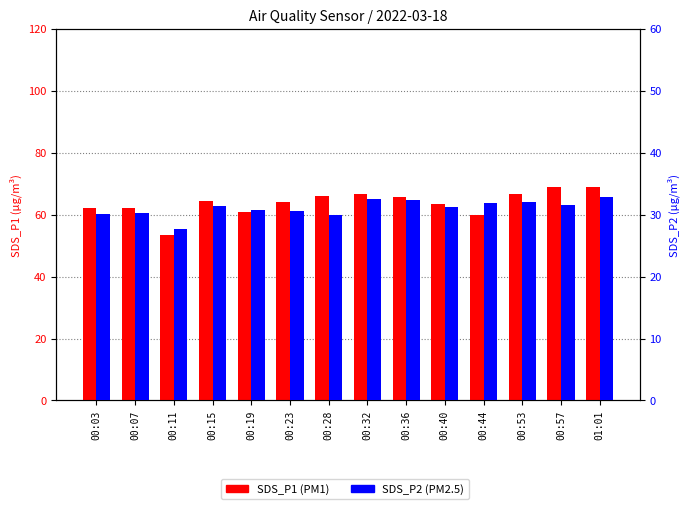

The value of SDS_P2 at 00:36 is 32.3. True or false?

True